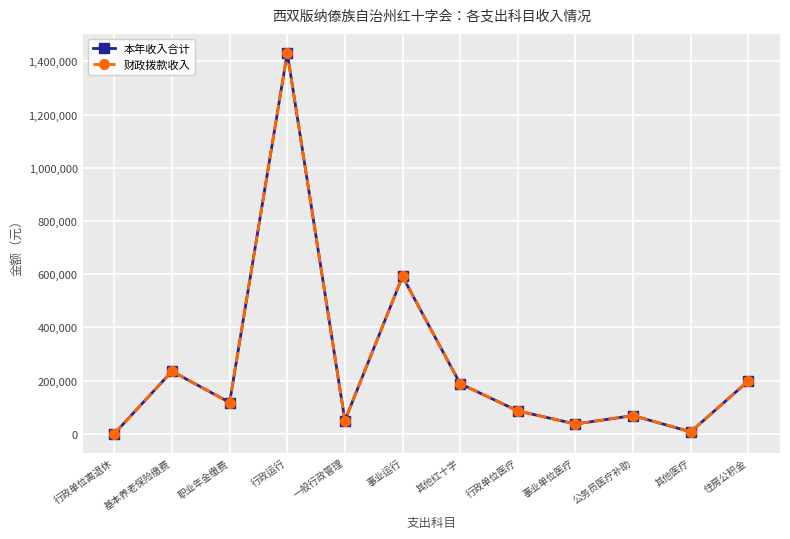

Rank the series at 住房公积金 from highest to lowest value.

本年收入合计, 财政拨款收入